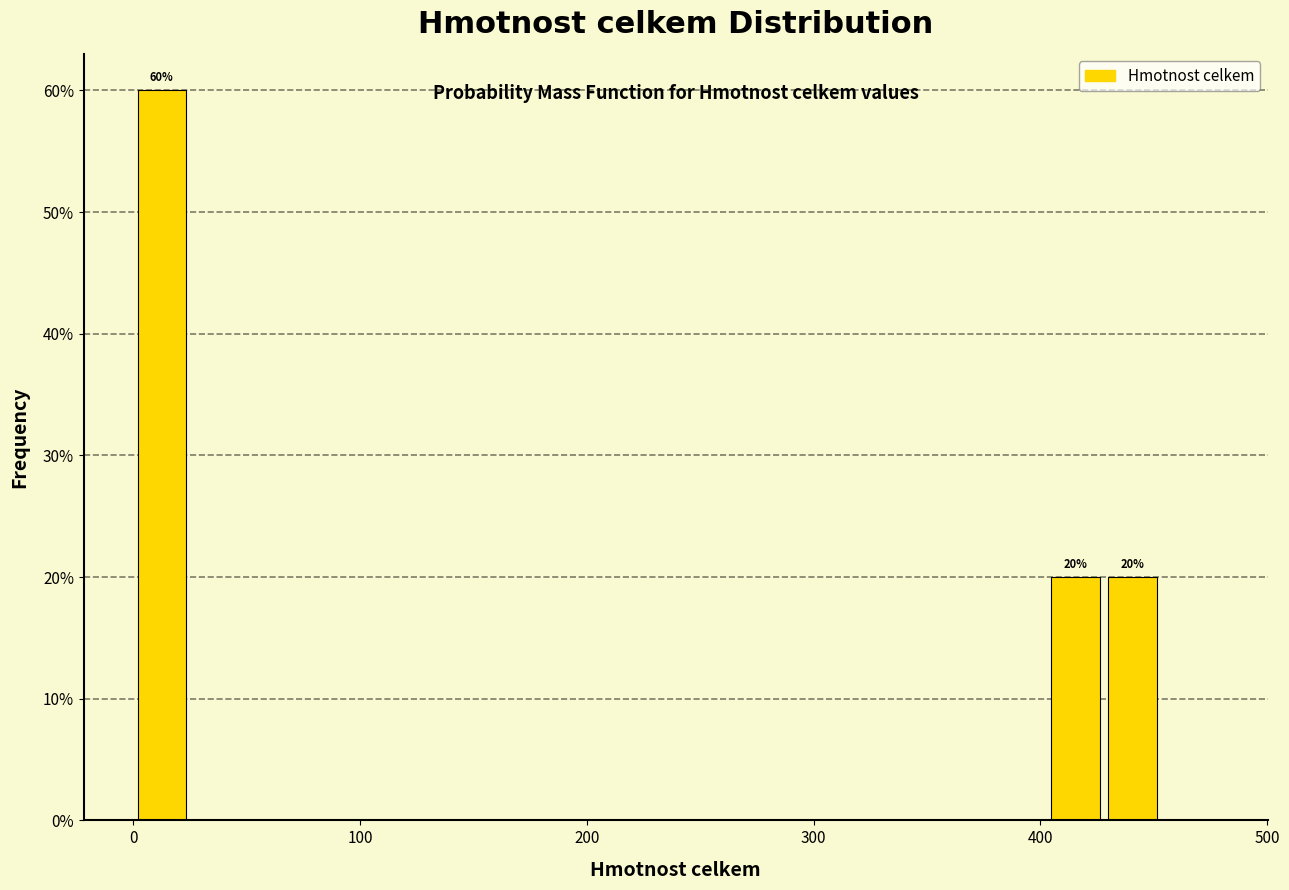

Read against the x-axis, roughly where is the centre of the tallest bar?

10